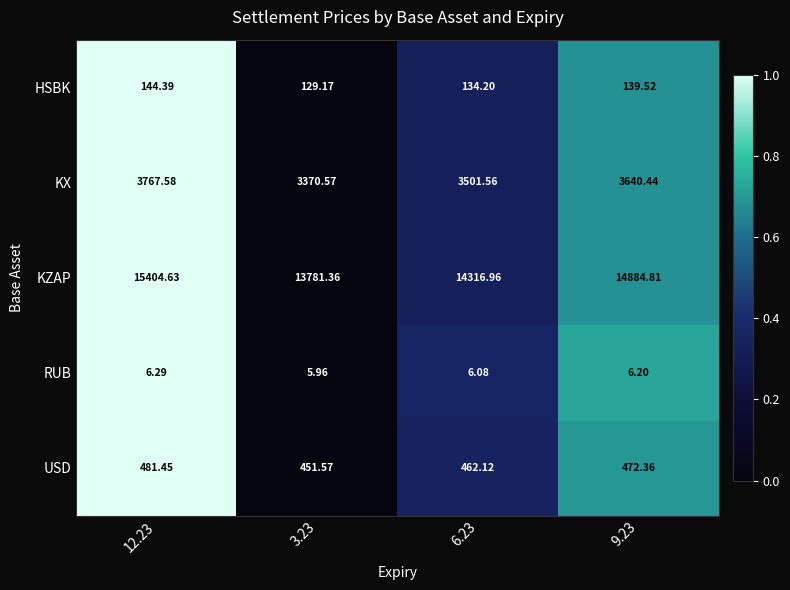

Which series has the largest total across all categories?

KZAP